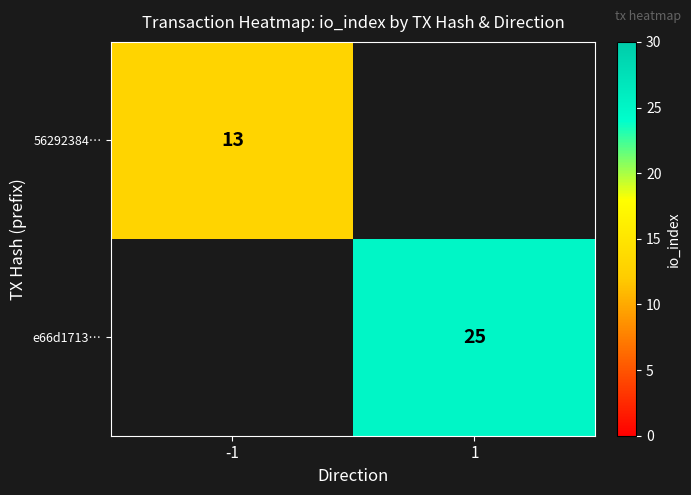

Is the value of e66d1713… at 1 greater than the value of 56292384… at -1?

Yes